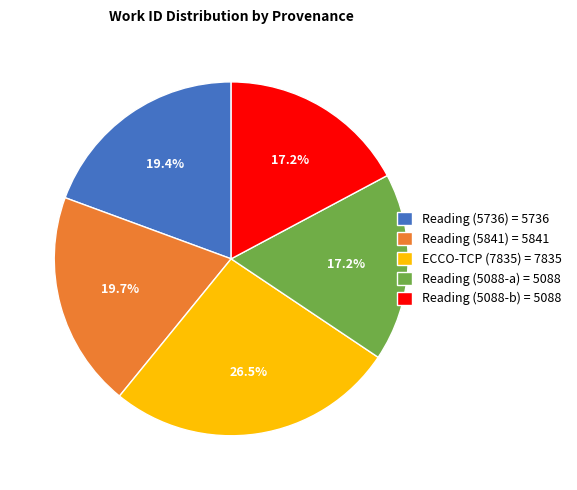

Which has a higher value, Reading (5088-a) = 5088 or Reading (5841) = 5841?

Reading (5841) = 5841